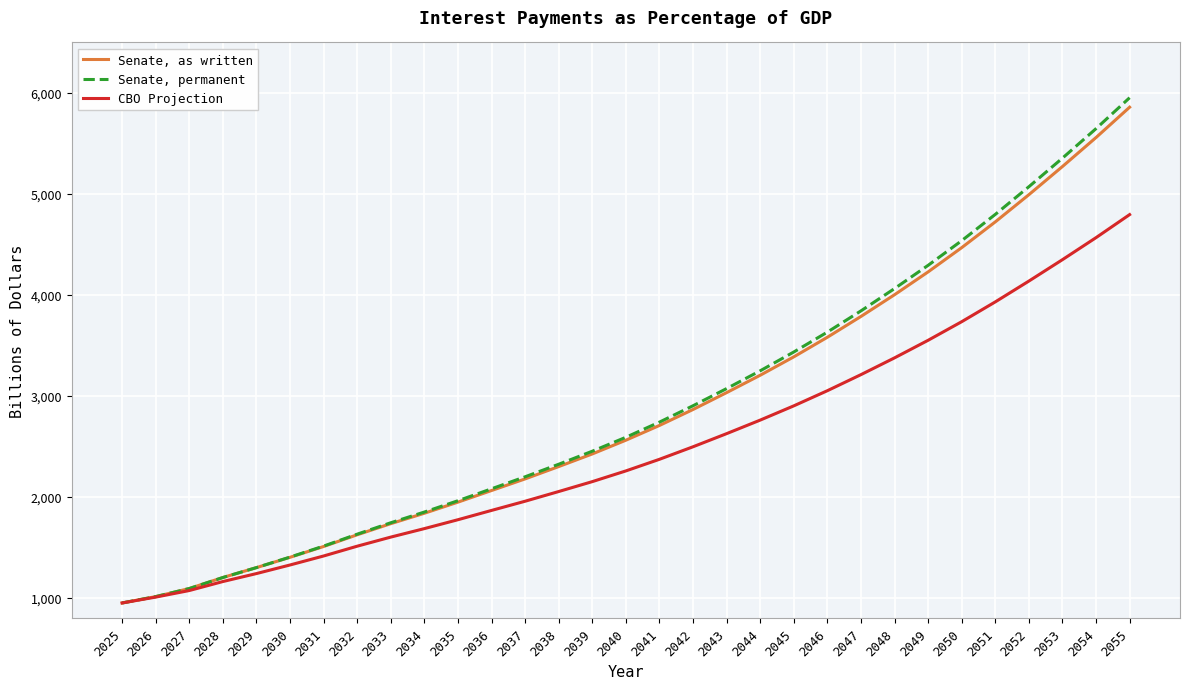

Rank the categories by Senate, as written value from lowest to highest.

2025, 2026, 2027, 2028, 2029, 2030, 2031, 2032, 2033, 2034, 2035, 2036, 2037, 2038, 2039, 2040, 2041, 2042, 2043, 2044, 2045, 2046, 2047, 2048, 2049, 2050, 2051, 2052, 2053, 2054, 2055